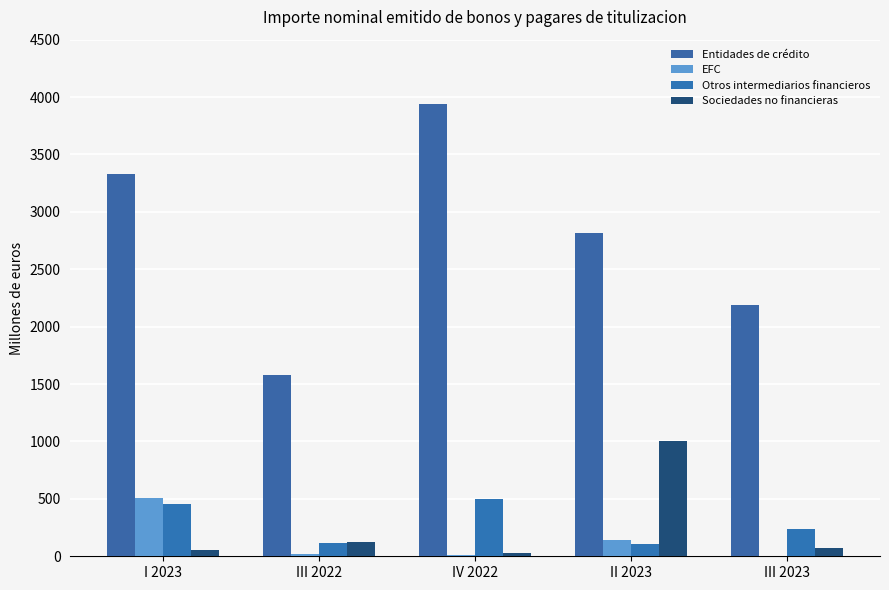

Rank the categories by Entidades de crédito value from highest to lowest.

IV 2022, I 2023, II 2023, III 2023, III 2022